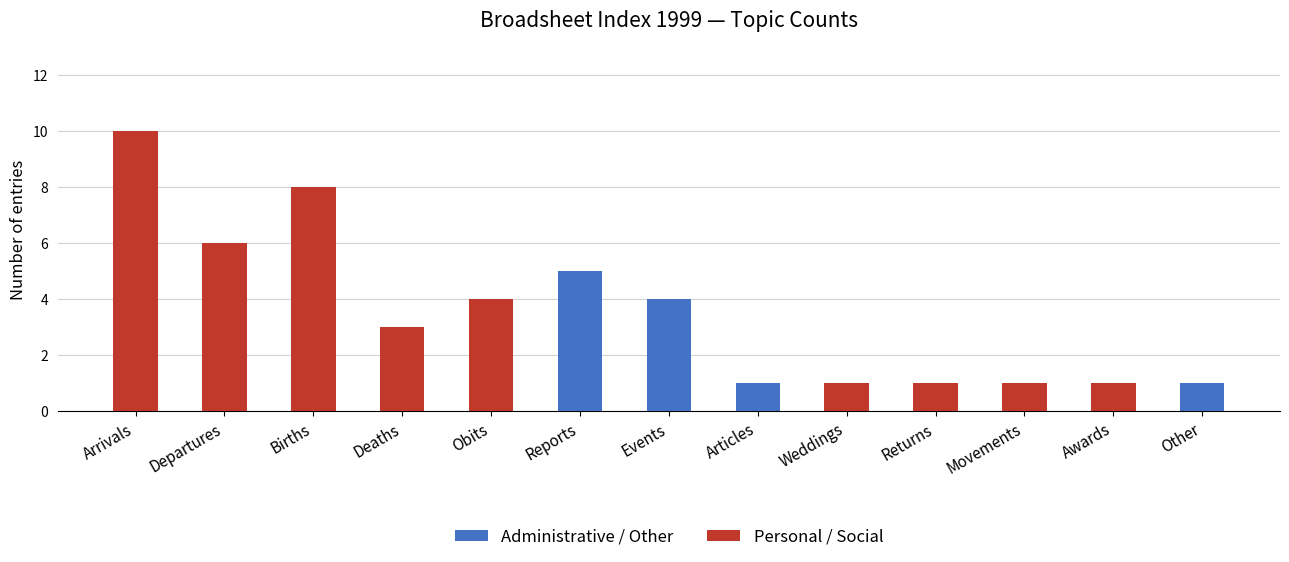

What is the label of the 9th bar from the left?

Weddings